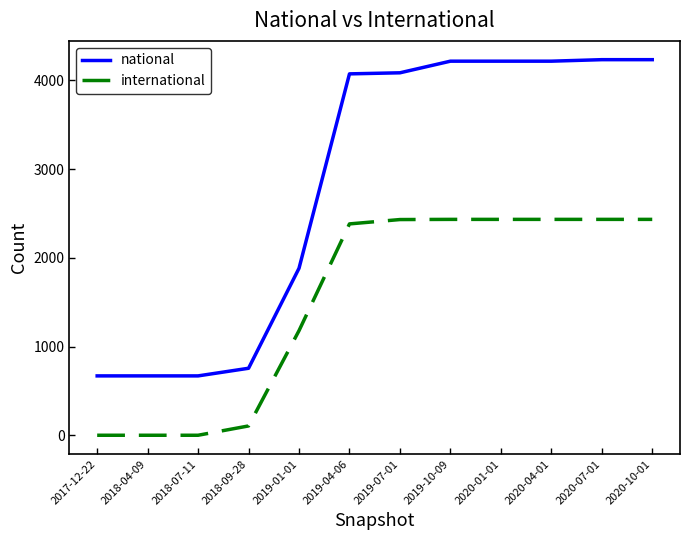

True or false: international and national cross at least once.

False